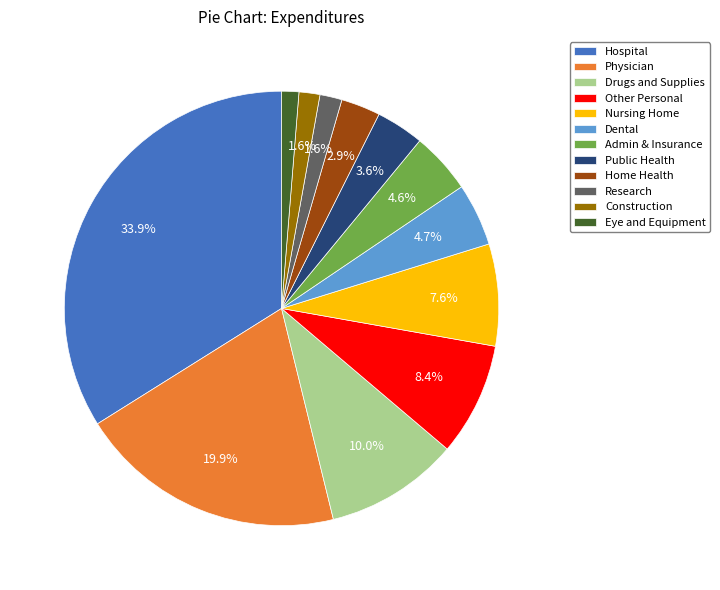

To the nearest percent, what is the difference between the largest and smallest slice percentages?

33%